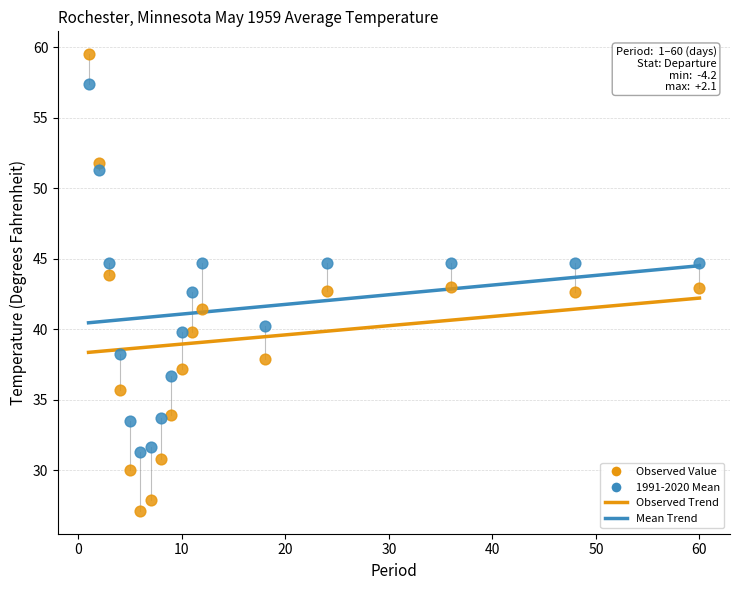

Across all data points, what is the range of Y values (max minus min)?

32.4